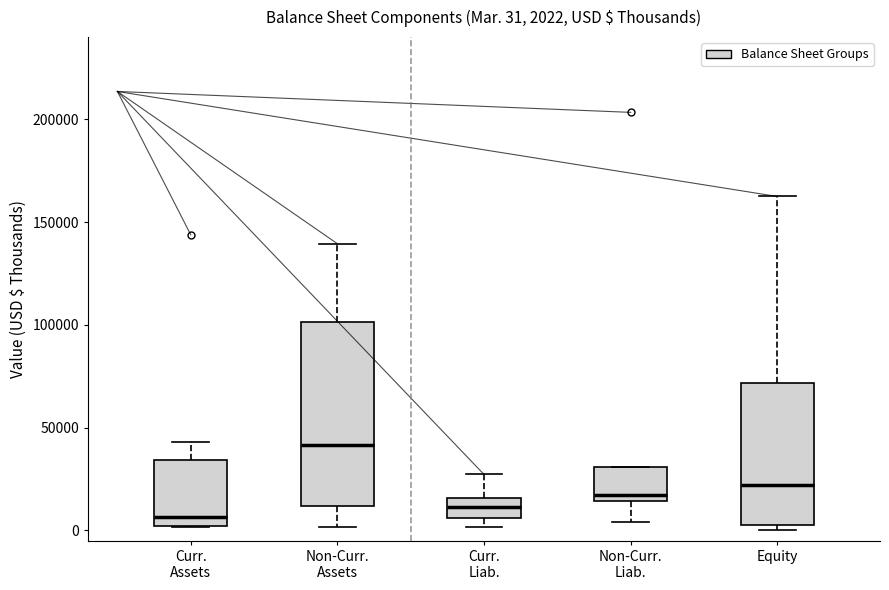

Which box is the tallest, from its lower edge to its upper edge?

Non-Curr. Assets